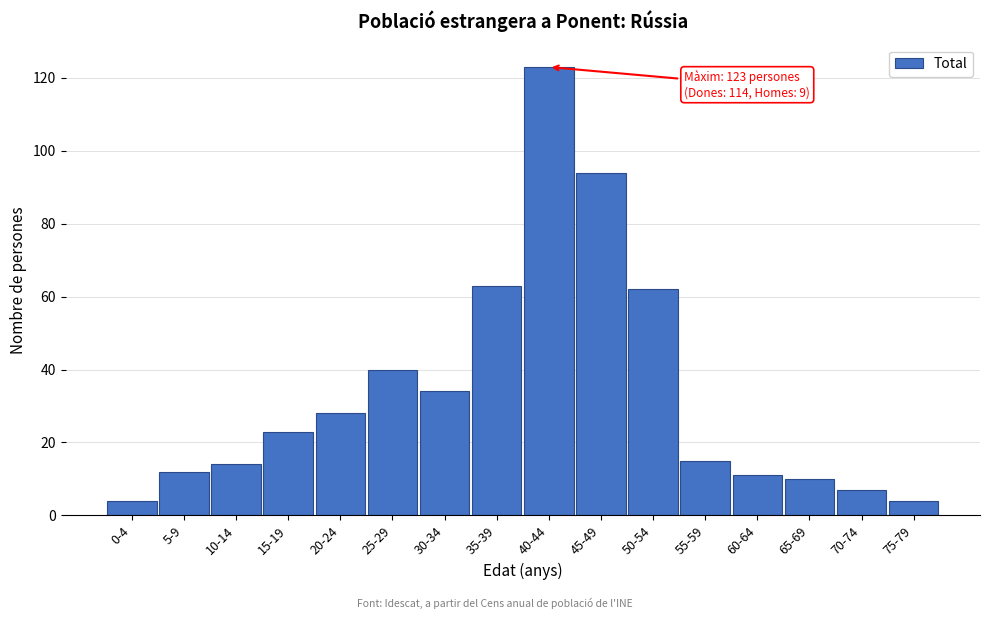

Reading left to right, extract all data points from this chart.

4	12	14	23	28	40	34	63	123	94	62	15	11	10	7	4